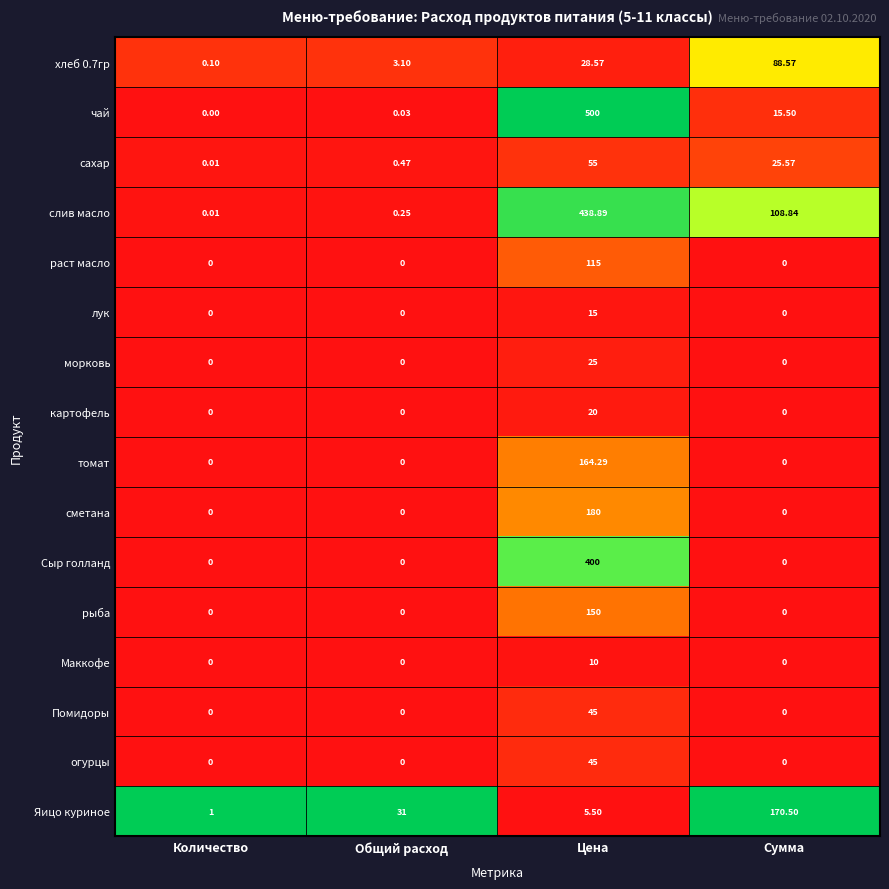

What is the total value across all series at Сумма?

409.0